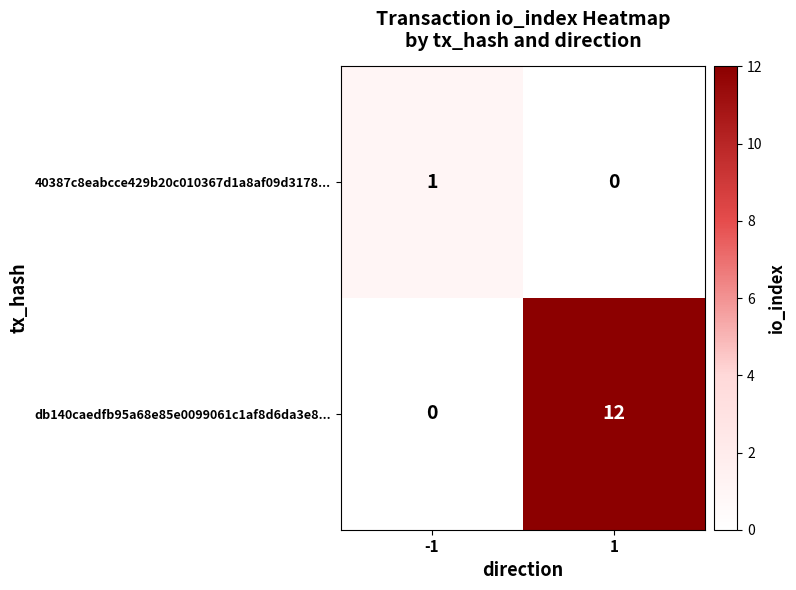

Which series changed the most between -1 and 1?

db140caedfb95a68e85e0099061c1af8d6da3e8...